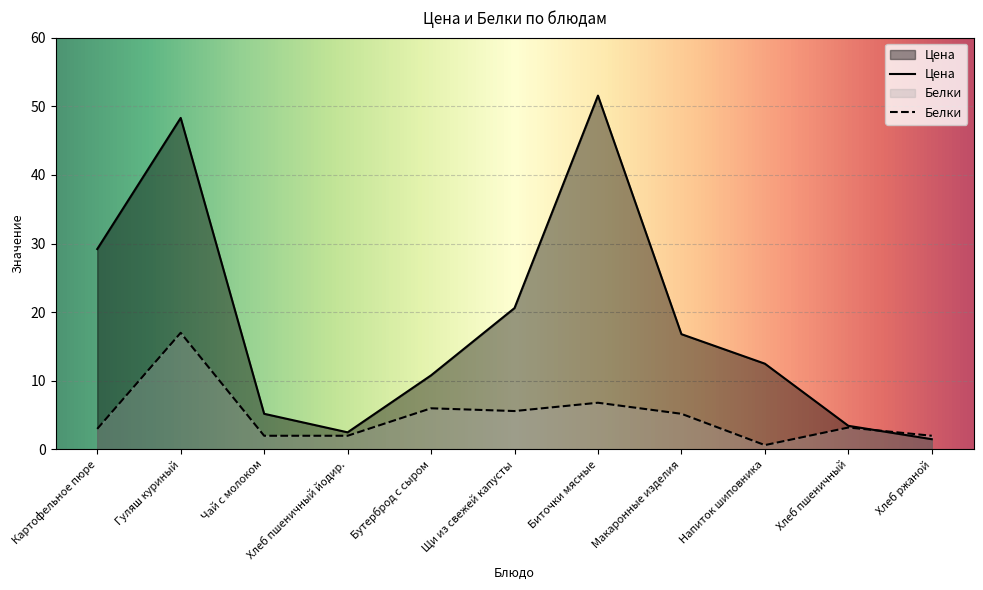

What is the sum of all Цена values?

202.4